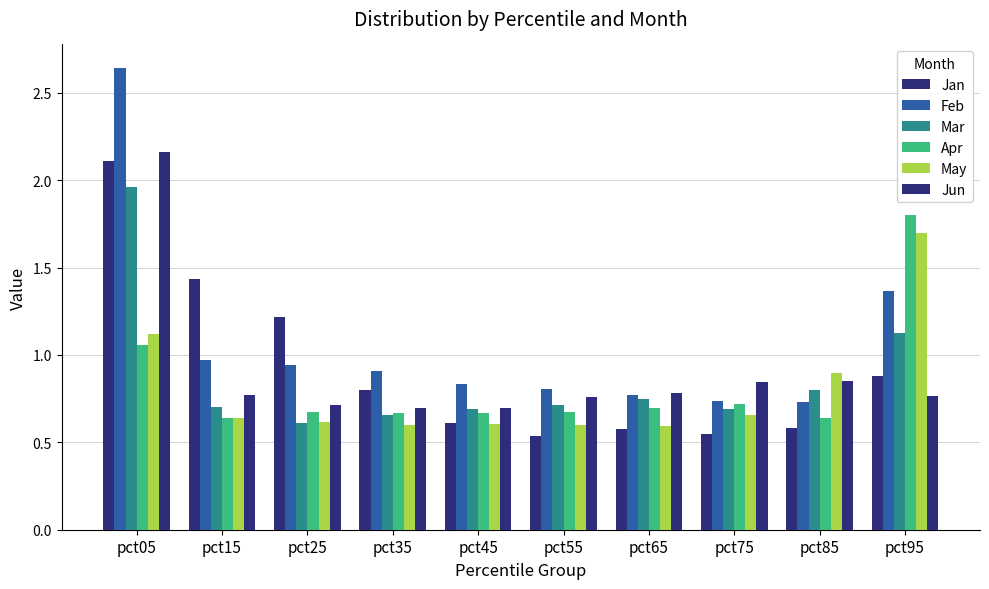

How many categories are shown in the chart?

10